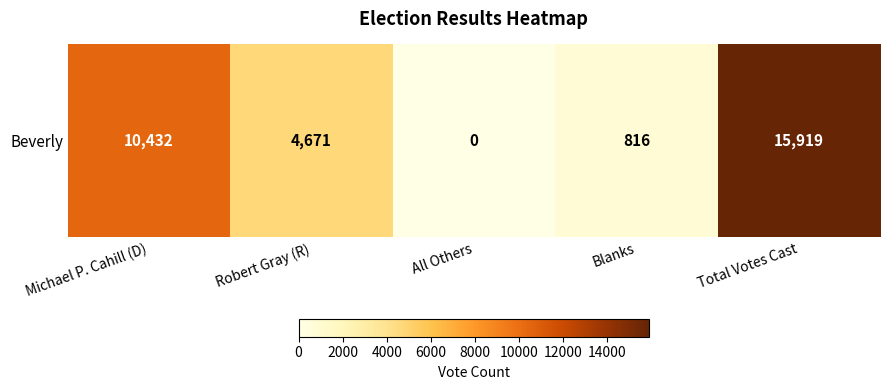

Is it true that the value at All Others is 0?

True